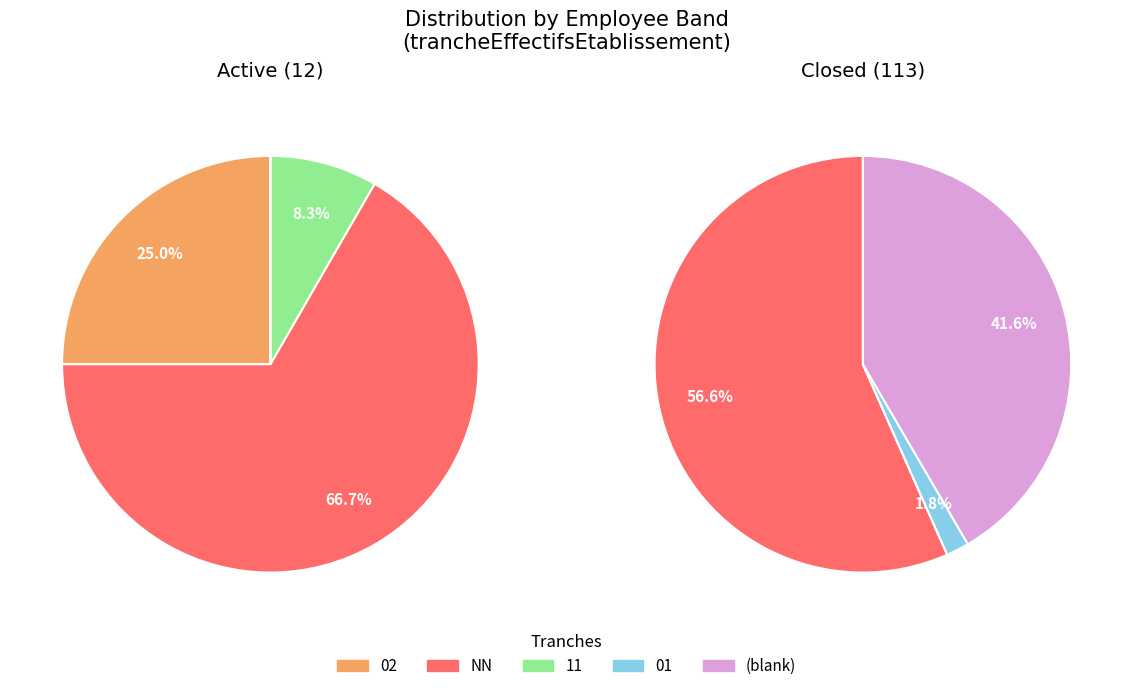

Combined, do 01 and NN account for over 50%?

Yes